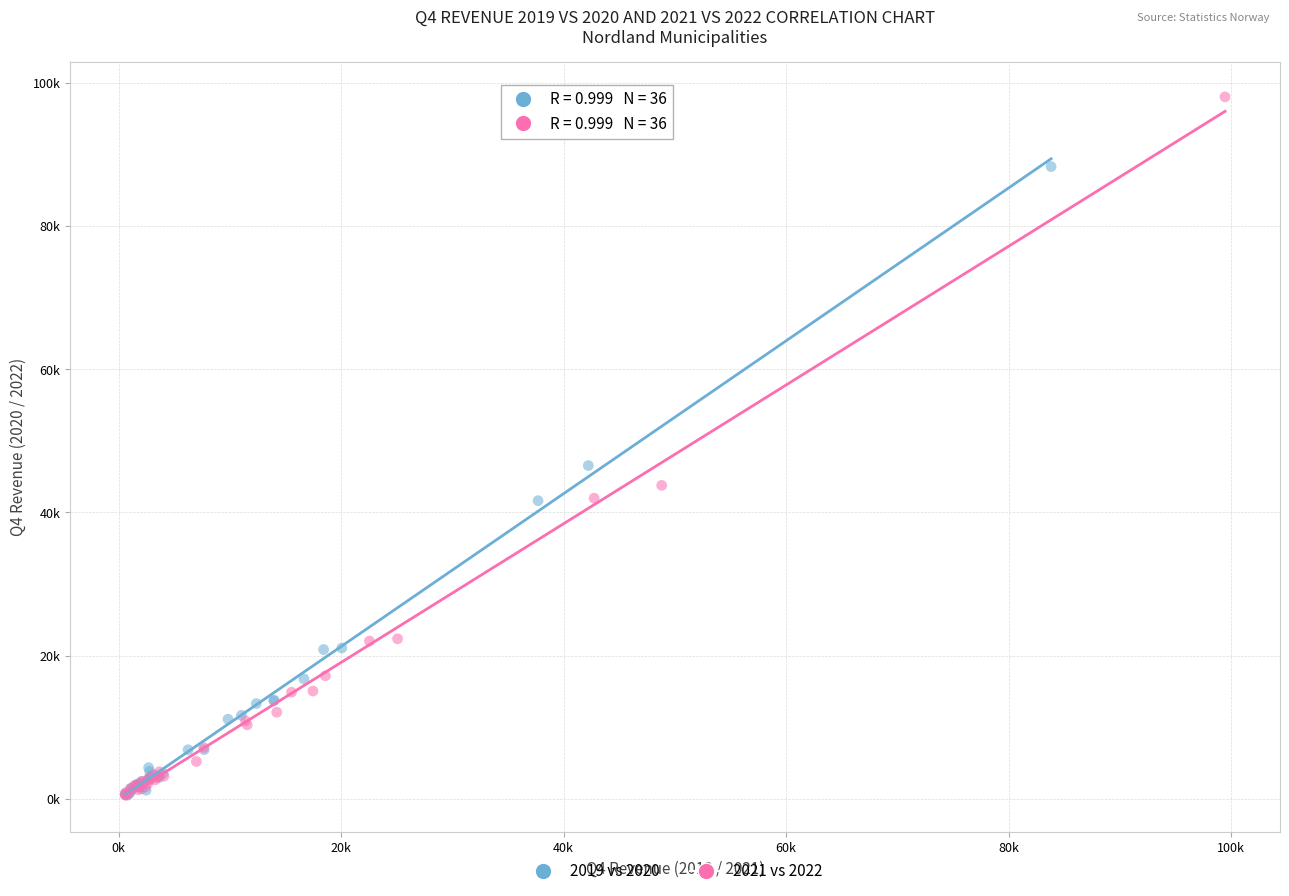

Which series contains the highest Y value?

2021 vs 2022